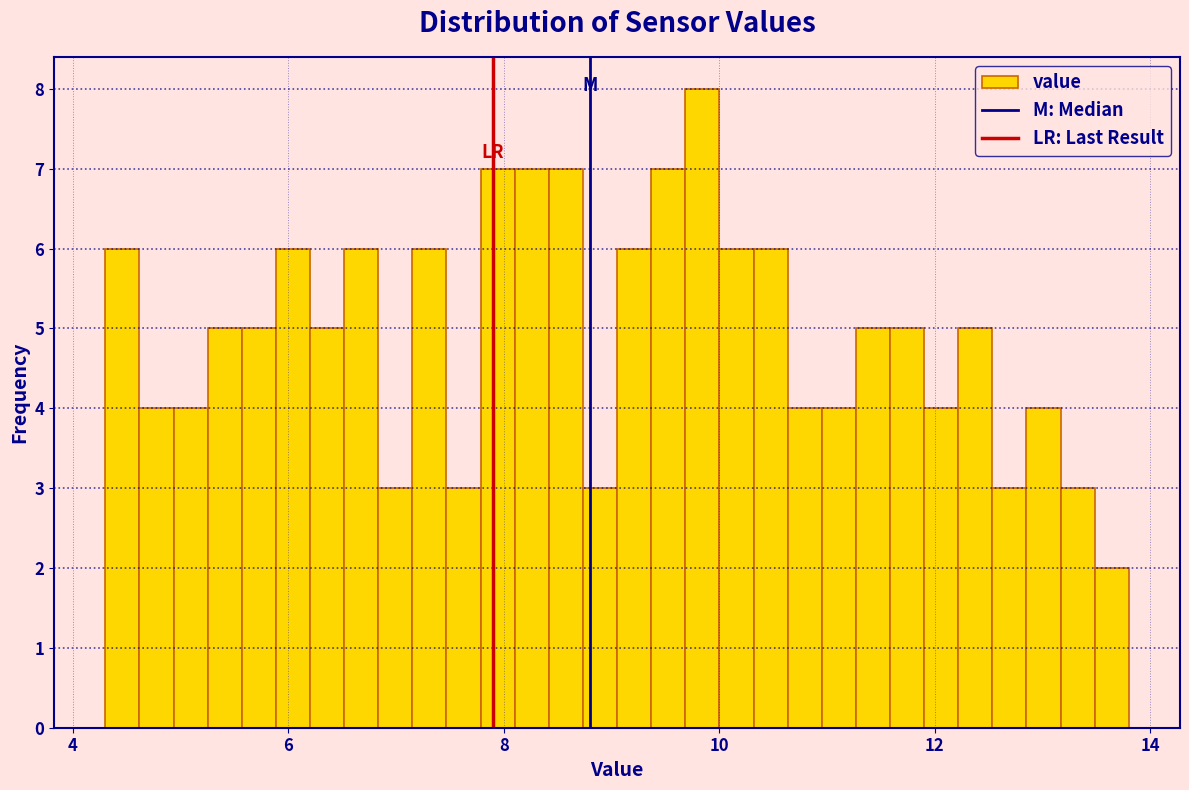

Around what value on the x-axis is the tallest bar? Give the approximate position of its centre, as read against the axis.

9.8